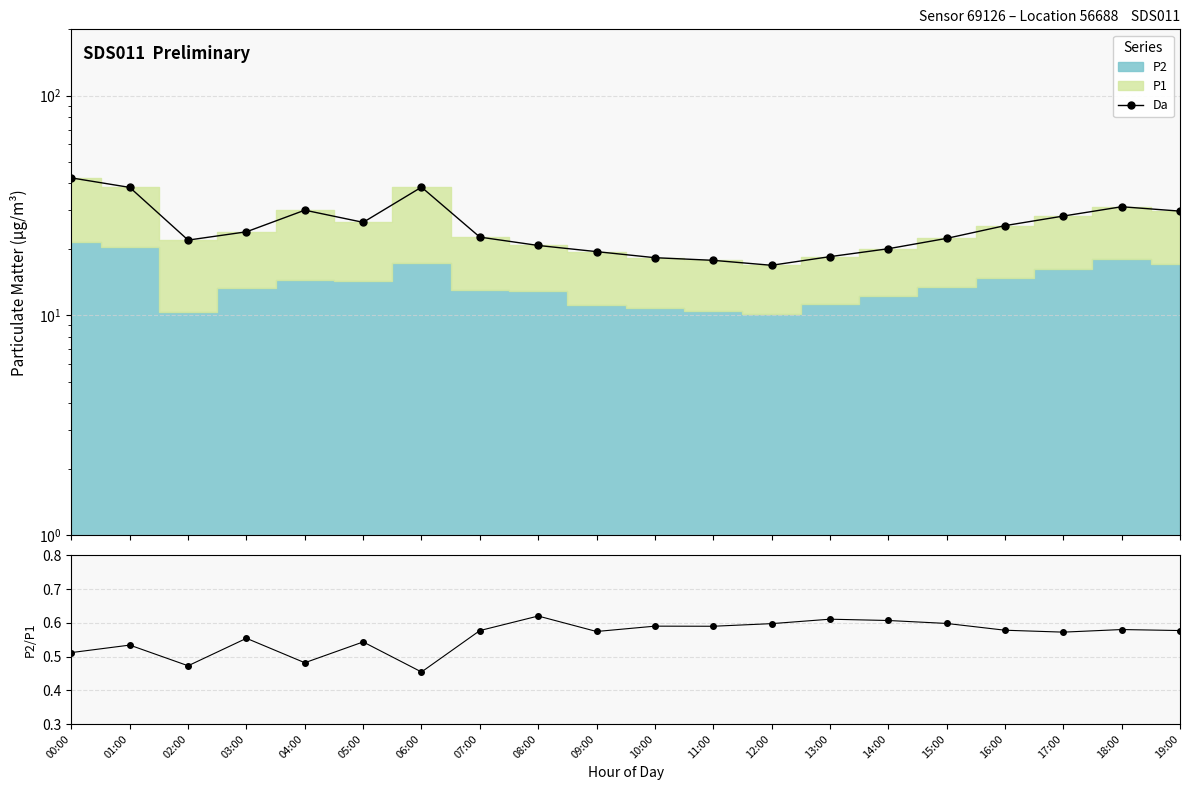

Which series has the largest total across all categories?

Da